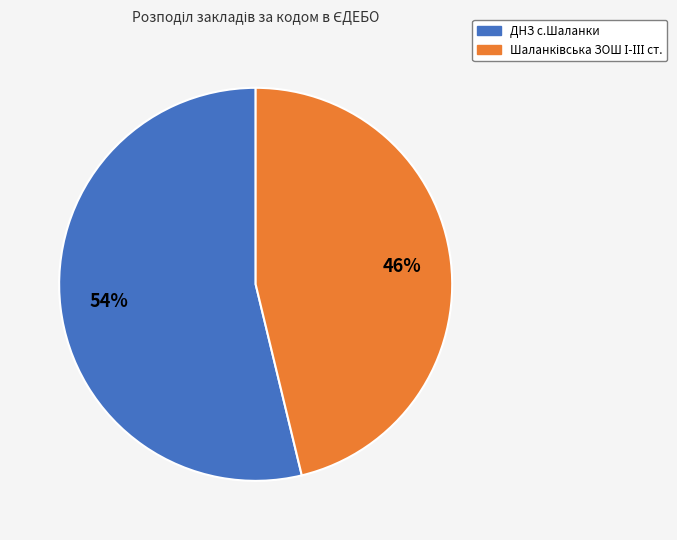

How many slices are in this pie chart?

2